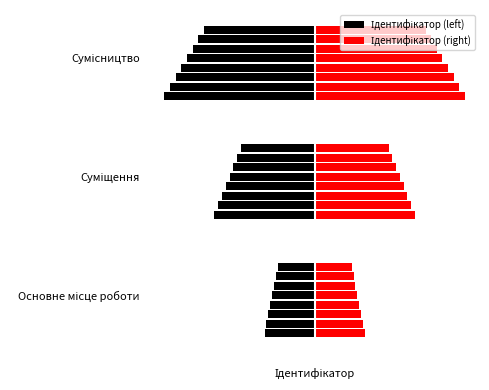

Is it true that the value at Суміщення is 3?

False